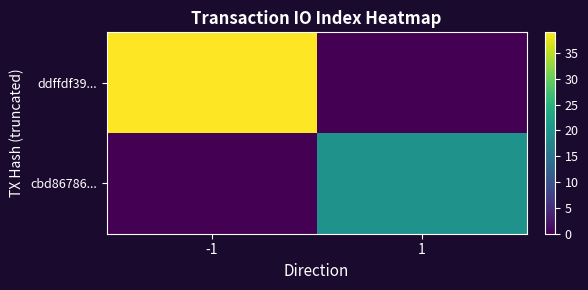

Reading right to left, what are all the values shown in this chart?

ddffdf39...: 1=0	-1=39
cbd86786...: 1=20	-1=0